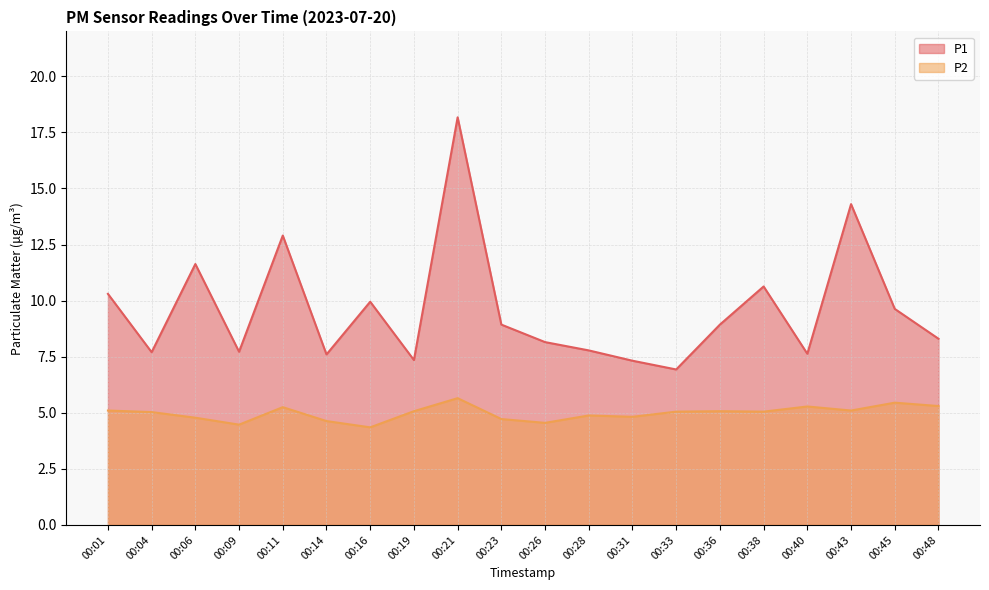

True or false: P2 and P1 cross at least once.

False